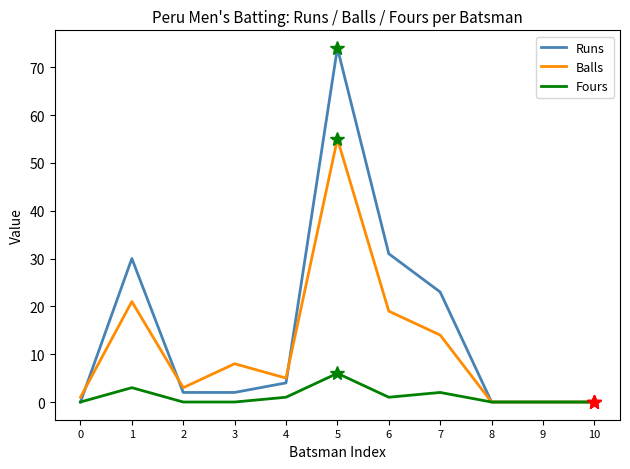

Reading left to right, transcribe all the data shown in this chart.

Runs: 0=0	1=30	2=2	3=2	4=4	5=74	6=31	7=23	8=0	9=0	10=0
Balls: 0=1	1=21	2=3	3=8	4=5	5=55	6=19	7=14	8=0	9=0	10=0
Fours: 0=0	1=3	2=0	3=0	4=1	5=6	6=1	7=2	8=0	9=0	10=0